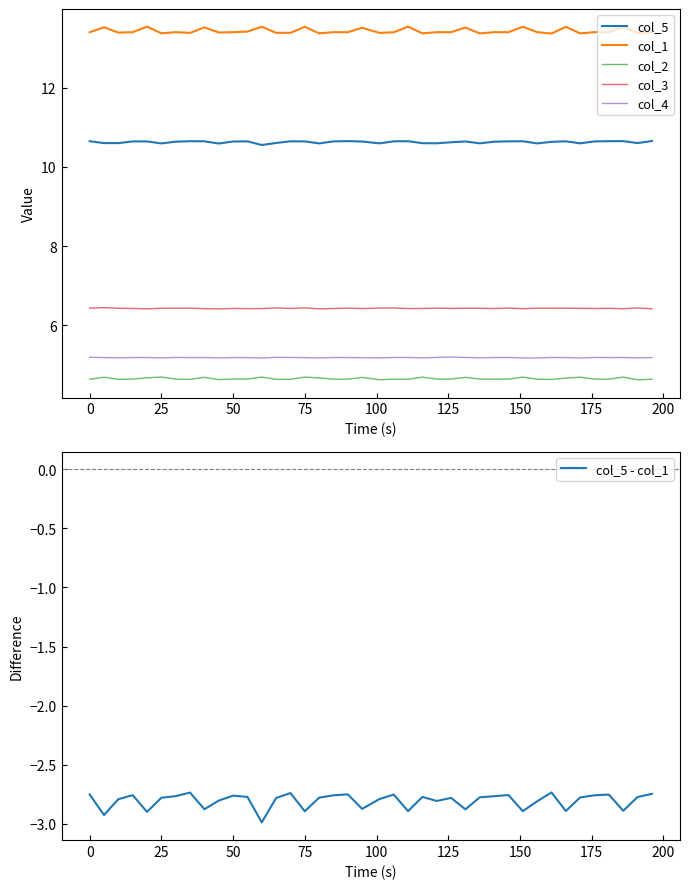

True or false: col_3 and col_2 cross at least once.

False